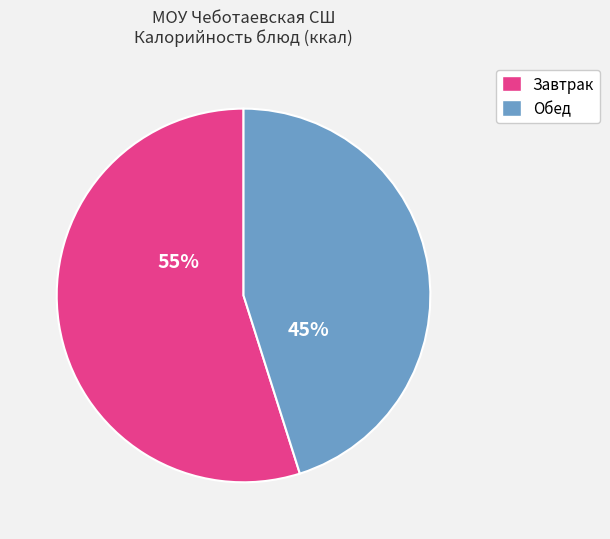

To the nearest percent, what is the average slice percentage?

50%